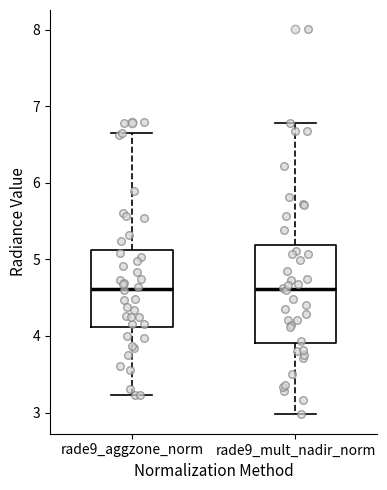

Reading left to right, read every box against the y-axis: the position of its median line, the range the box covers, and the ends of its whiskers. The values are not printed on the chart, so give them approximately, as read against the axis.

rade9_aggzone_norm: median 4.6, box 4.1 to 5.1, whiskers 3.2 to 6.6
rade9_mult_nadir_norm: median 4.6, box 3.9 to 5.2, whiskers 3.0 to 6.8